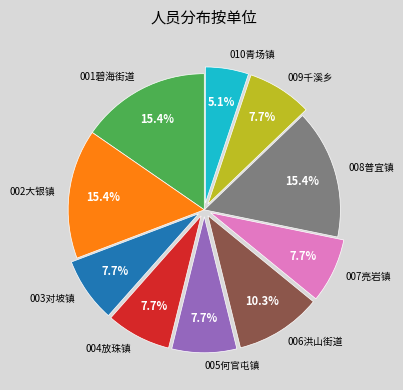

Does any single category account for the majority?

No